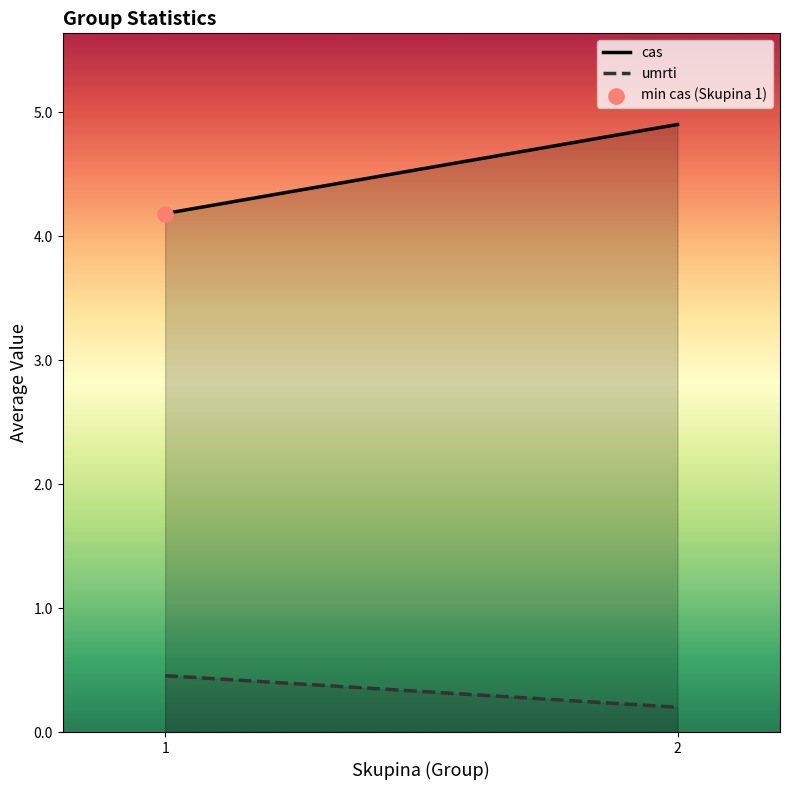

Is the value of cas at 1 greater than the value of umrti at 1?

Yes